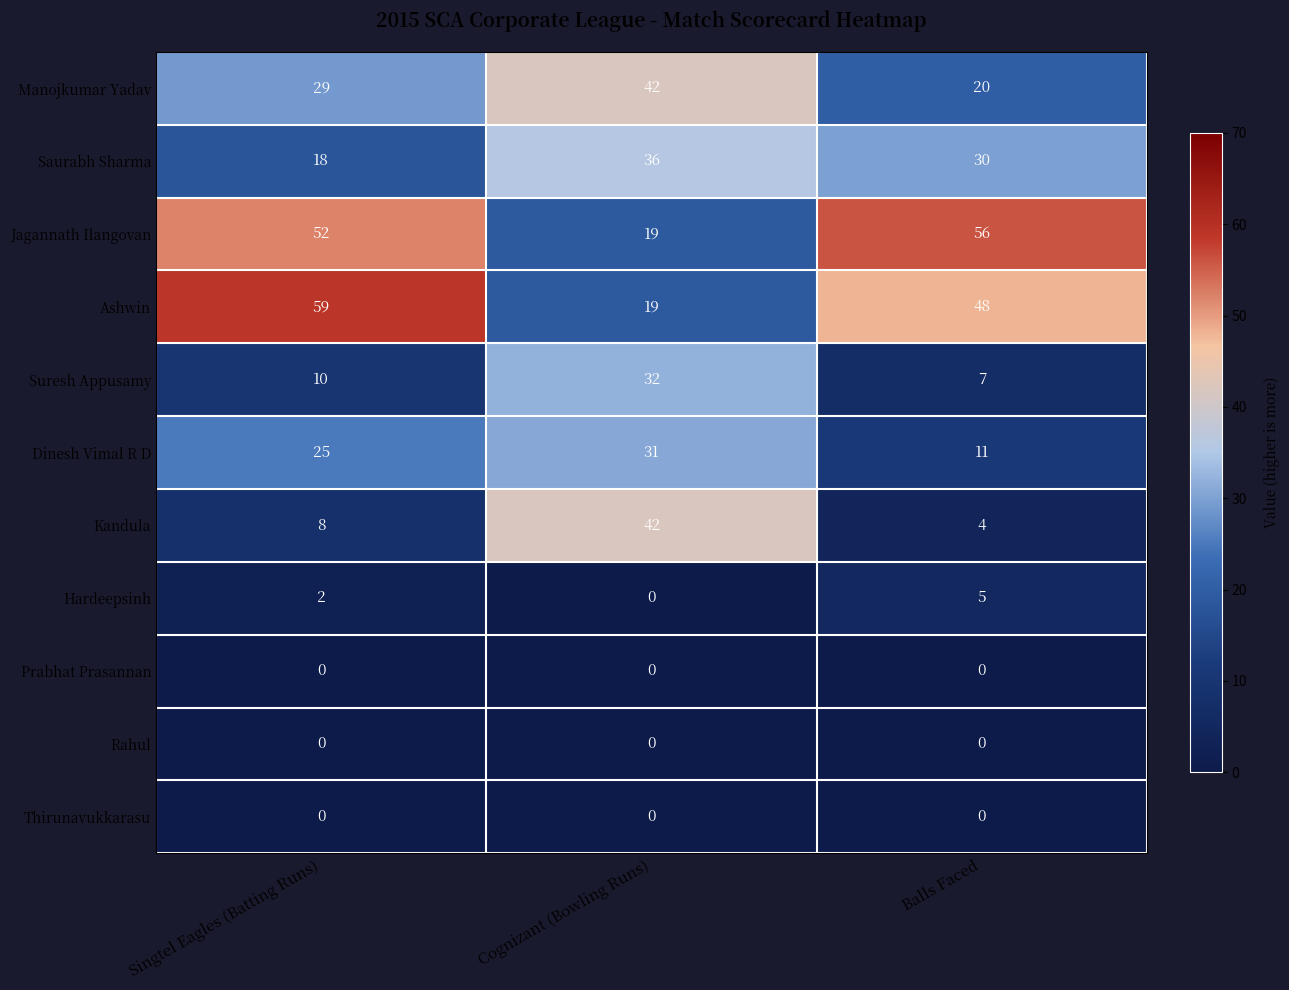

The value of Hardeepsinh at Balls Faced is 5. True or false?

True